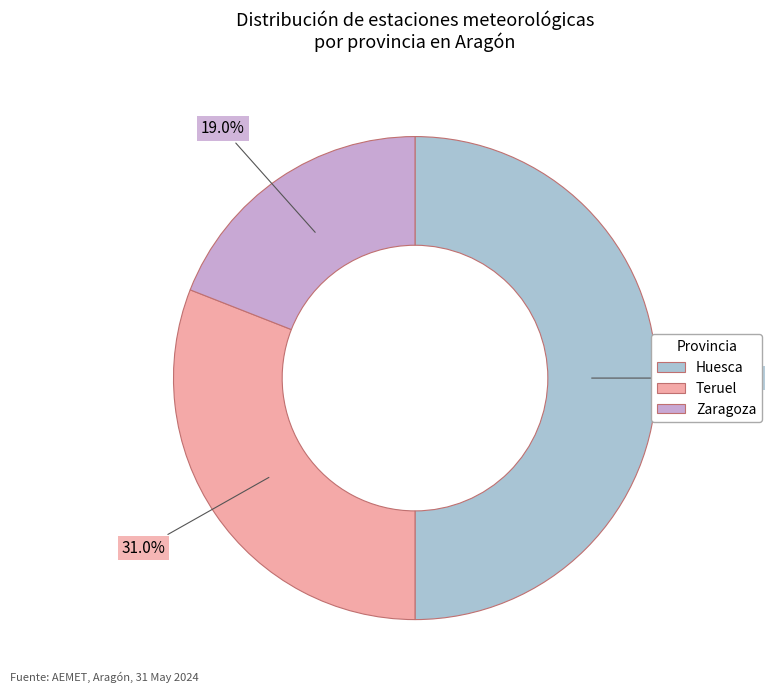

To the nearest percent, what is the average slice percentage?

33%